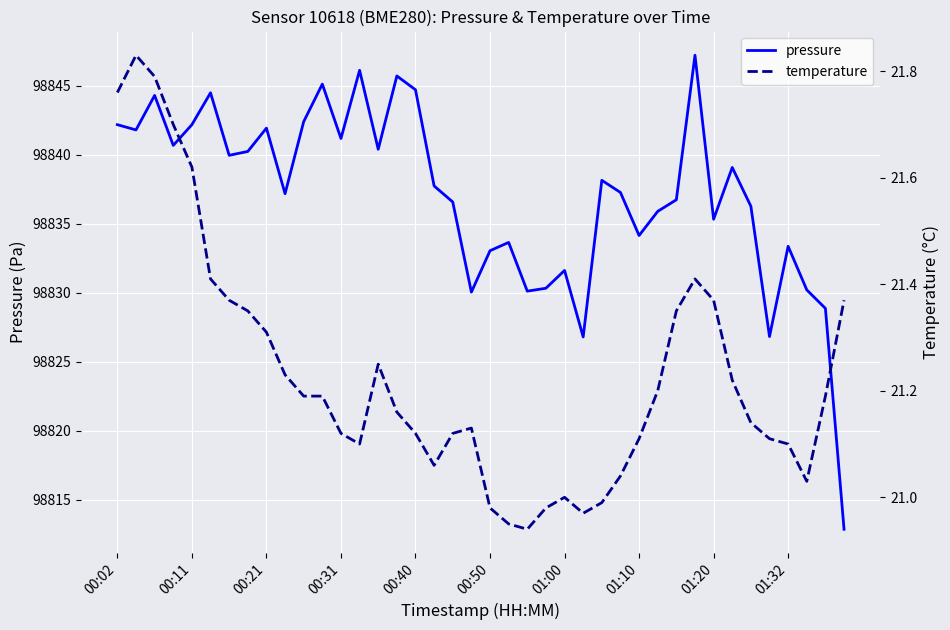

Which series has the widest spread of values?

pressure